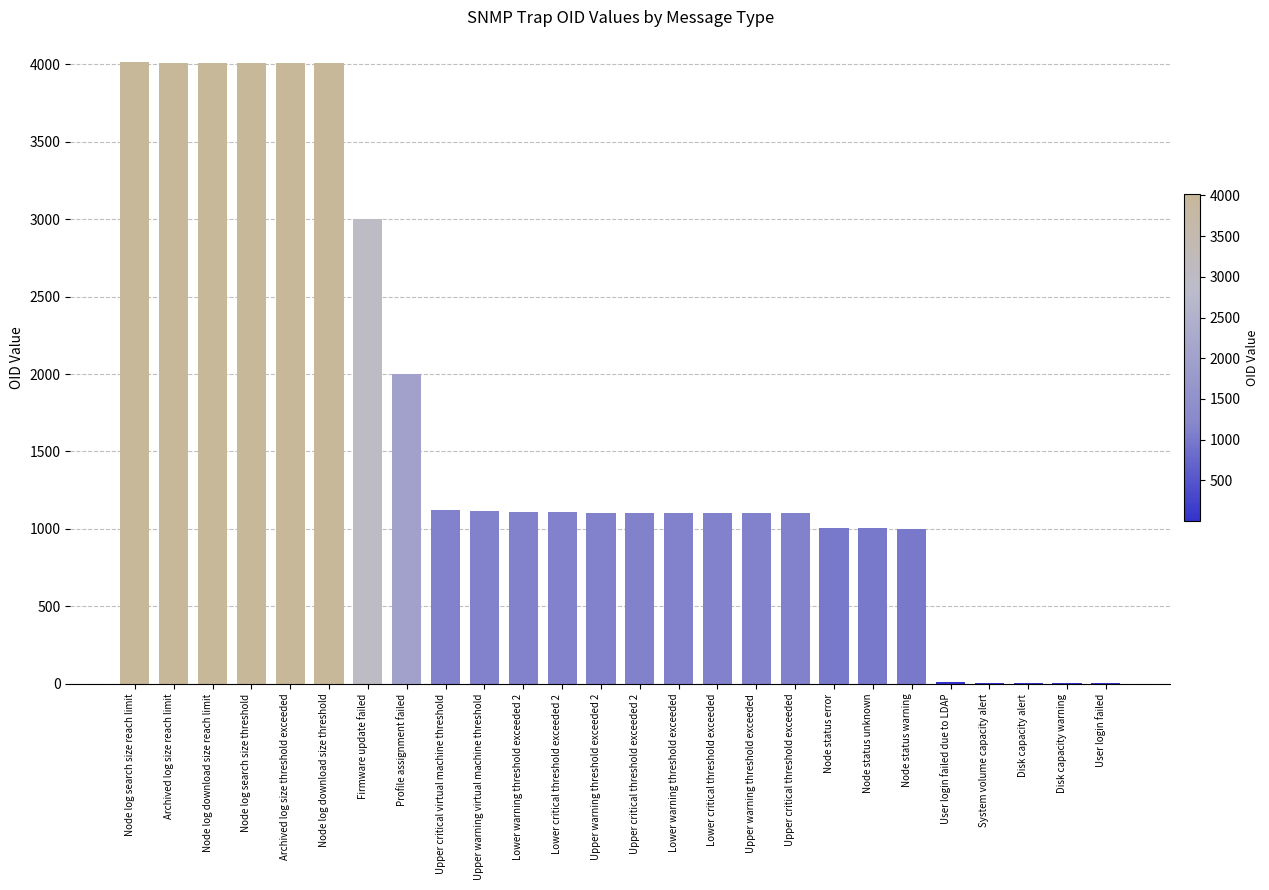

True or false: the data shows 1101 at Upper critical threshold exceeded.

True